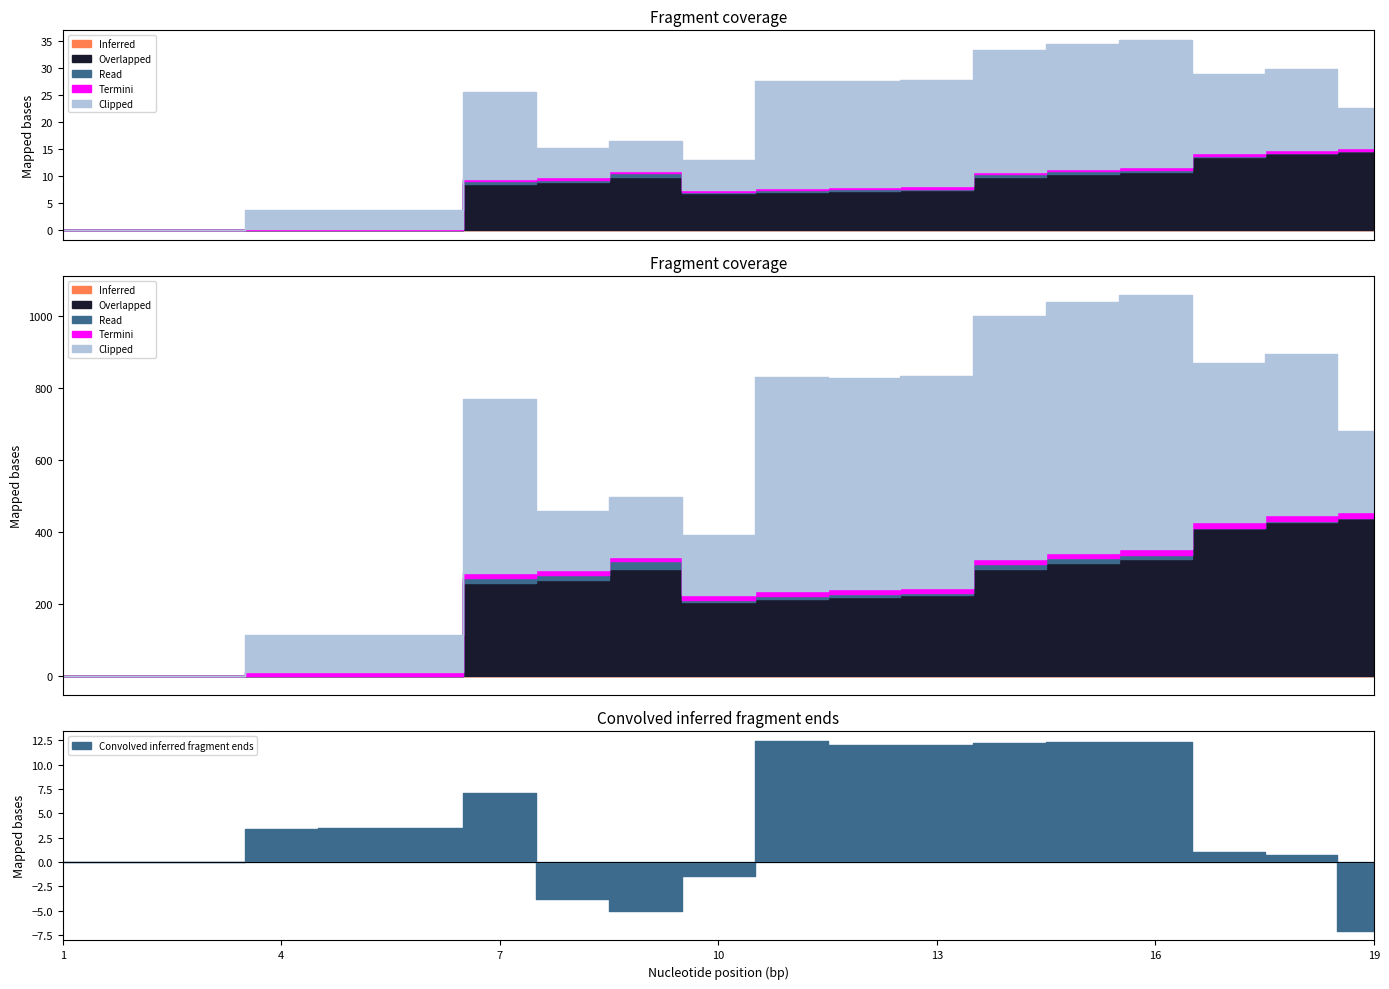

True or false: Clipped and Read intersect in this chart.

False